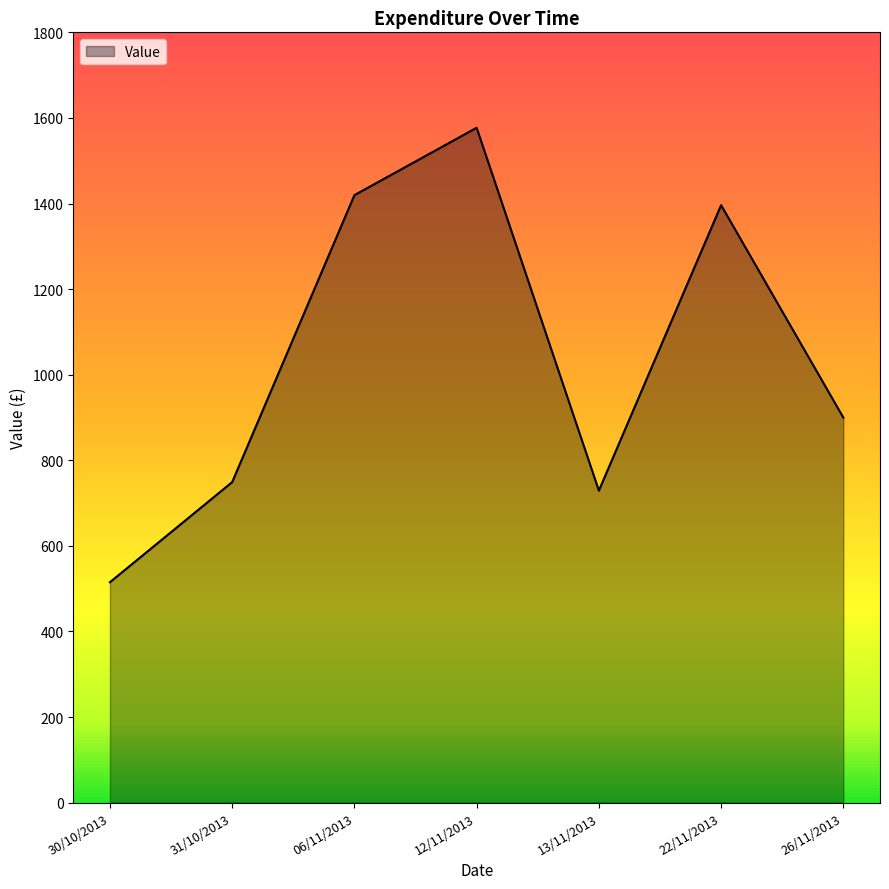

List the labels in order of value, largest first.

12/11/2013, 06/11/2013, 22/11/2013, 26/11/2013, 31/10/2013, 13/11/2013, 30/10/2013